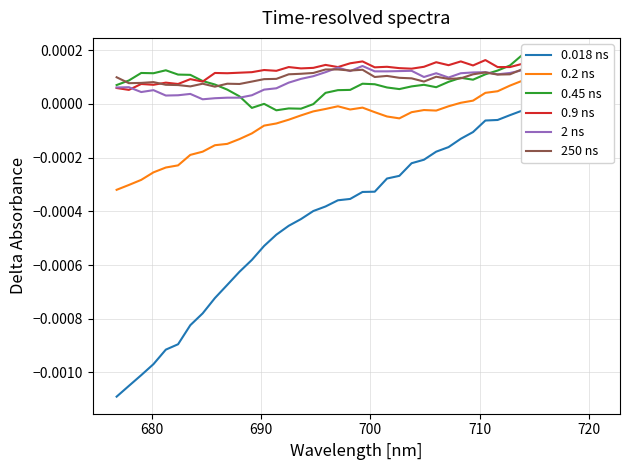

At how many categories does at least one series exceed 0?

40